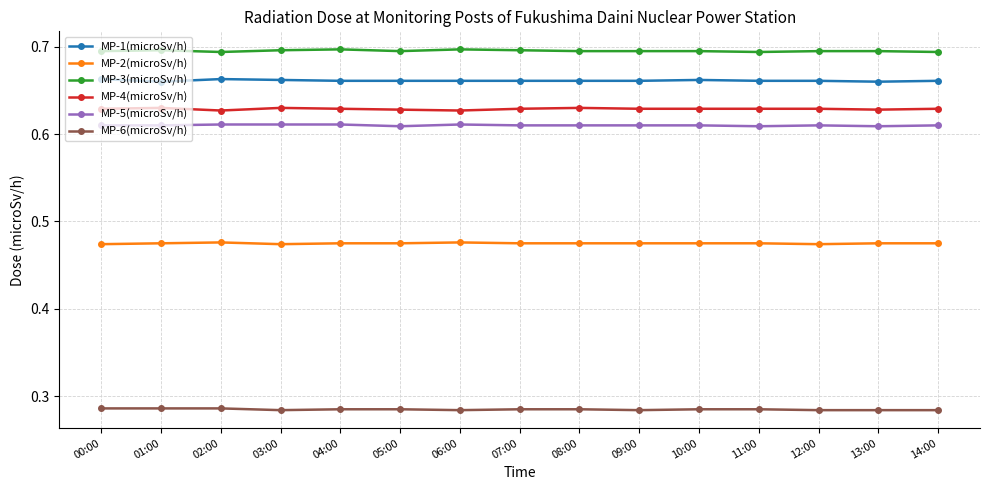

True or false: MP-5(microSv/h) and MP-4(microSv/h) cross at least once.

False